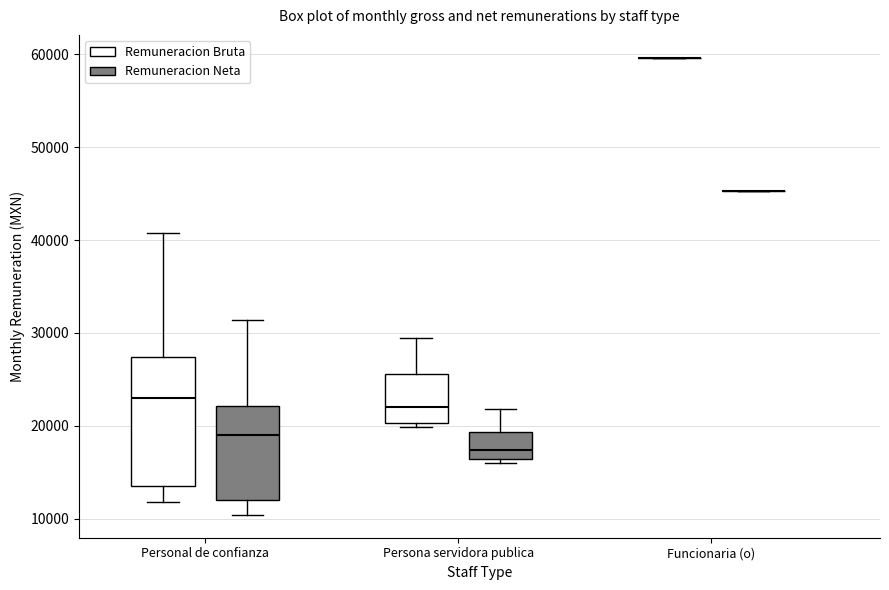

Which box is the tallest, from its lower edge to its upper edge?

Personal de confianza (Remuneracion Bruta)